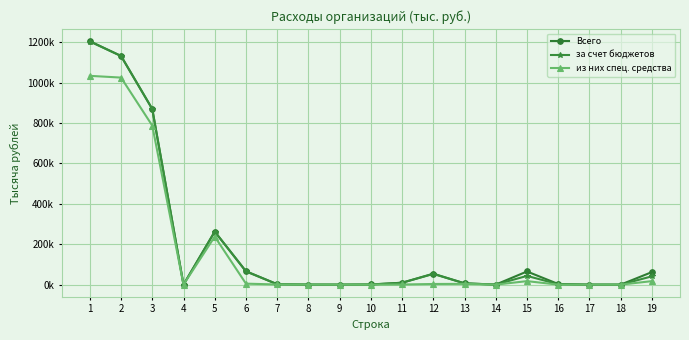

What are all the series names shown in the legend?

Всего, за счет бюджетов, из них спец. средства